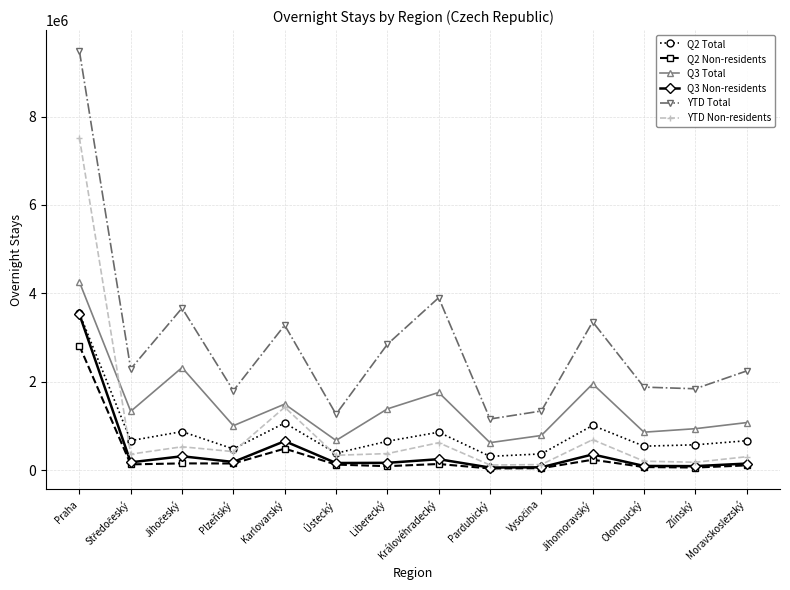

At how many categories does at least one series exceed 5084934?

1